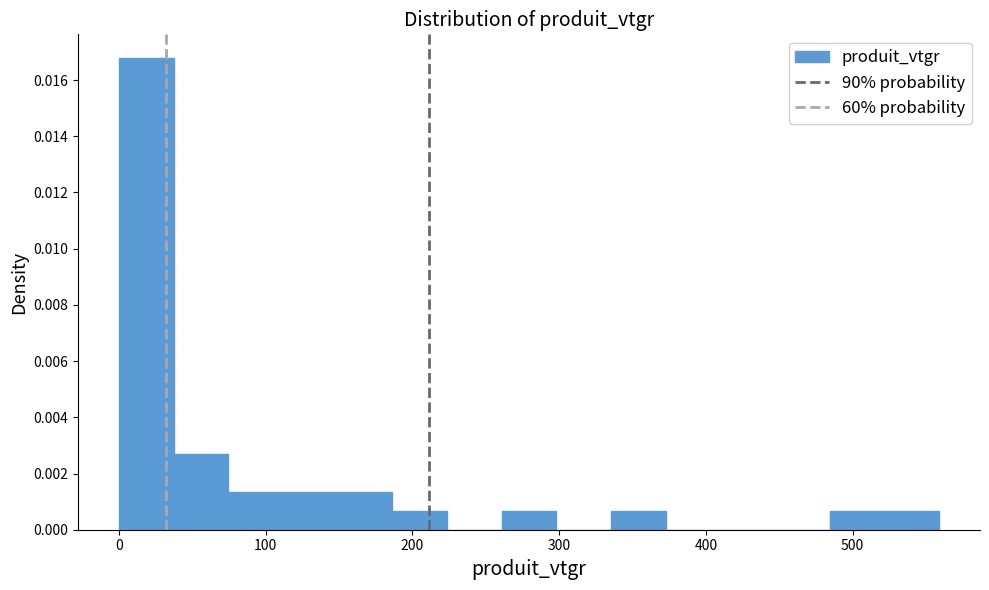

Around what value on the x-axis is the tallest bar? Give the approximate position of its centre, as read against the axis.

20